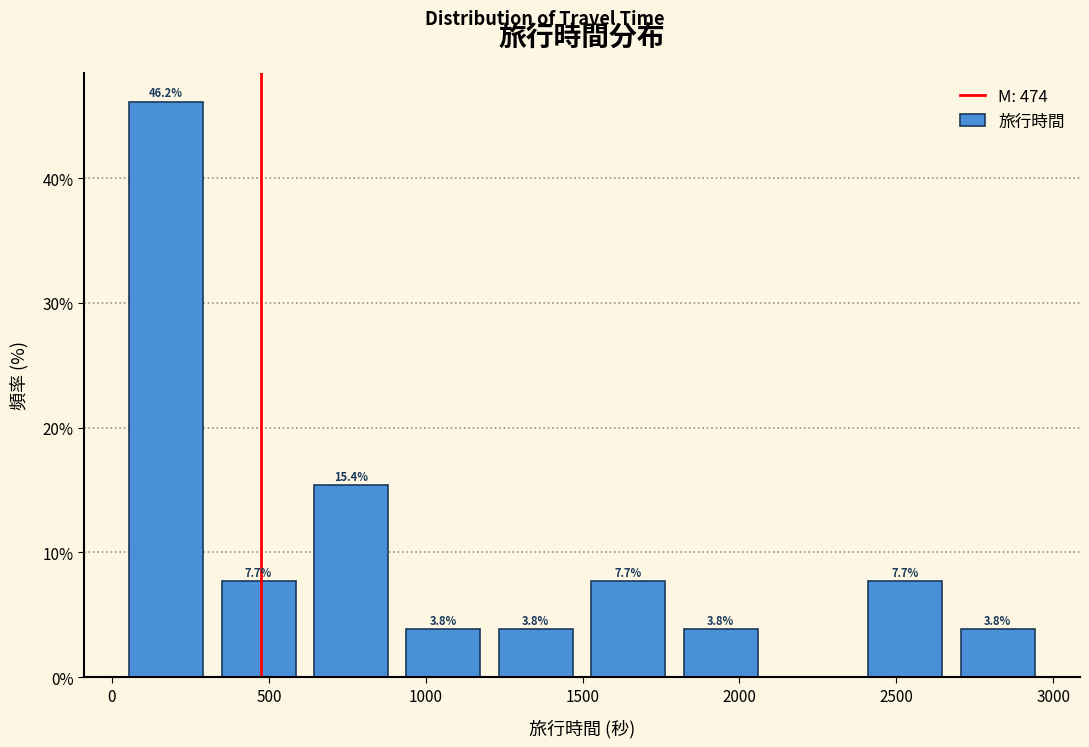

Which range on the x-axis has the tallest bar?

50 to 350